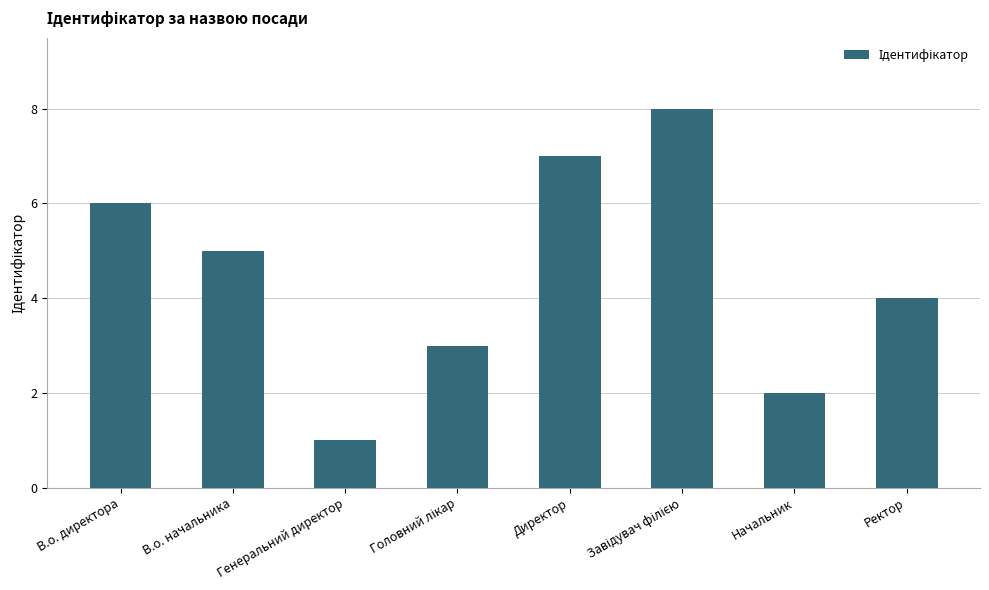

How many values are between 3 and 7?

5